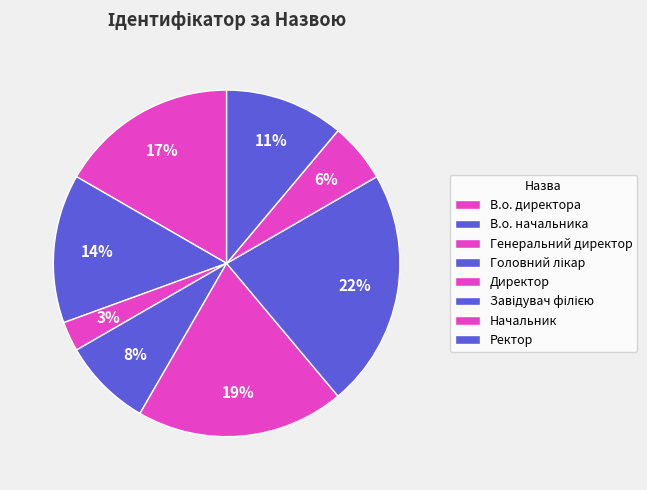

What percentage is the Начальник slice, to the nearest percent?

6%